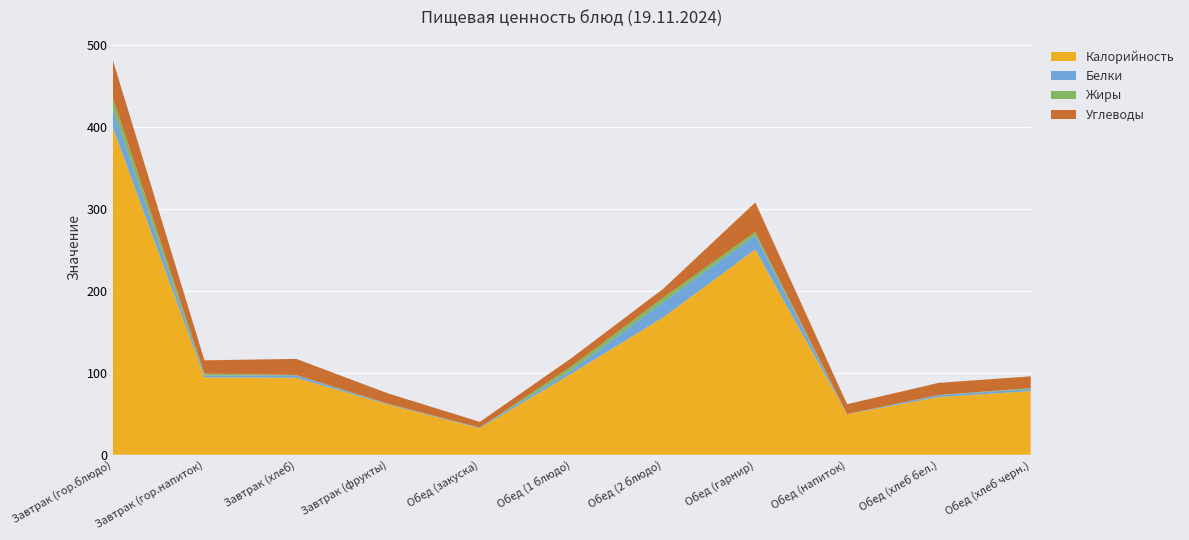

Reading right to left, list all the values displayed in this chart.

Калорийность: Обед (хлеб черн.)=77.7	Обед (хлеб бел.)=70.5	Обед (напиток)=49.4	Обед (гарнир)=250.7	Обед (2 блюдо)=168.0	Обед (1 блюдо)=99.1	Обед (закуска)=32.3	Завтрак (фрукты)=61.1	Завтрак (хлеб)=94.0	Завтрак (гор.напиток)=94.5	Завтрак (гор.блюдо)=400.5
Белки: Обед (хлеб черн.)=2.5	Обед (хлеб бел.)=2.3	Обед (напиток)=0.2	Обед (гарнир)=17.3	Обед (2 блюдо)=18.8	Обед (1 блюдо)=4.2	Обед (закуска)=0.8	Завтрак (фрукты)=0.5	Завтрак (хлеб)=3.0	Завтрак (гор.напиток)=2.2	Завтрак (гор.блюдо)=22.8
Жиры: Обед (хлеб черн.)=1.0	Обед (хлеб бел.)=0.2	Обед (напиток)=0.1	Обед (гарнир)=4.1	Обед (2 блюдо)=5.4	Обед (1 блюдо)=4.7	Обед (закуска)=0.1	Завтрак (фрукты)=0.5	Завтрак (хлеб)=0.3	Завтрак (гор.напиток)=2.2	Завтрак (гор.блюдо)=13.2
Углеводы: Обед (хлеб черн.)=14.5	Обед (хлеб бел.)=14.8	Обед (напиток)=12.0	Обед (гарнир)=36.1	Обед (2 блюдо)=10.8	Обед (1 блюдо)=10.1	Обед (закуска)=7.0	Завтрак (фрукты)=12.7	Завтрак (хлеб)=19.7	Завтрак (гор.напиток)=16.3	Завтрак (гор.блюдо)=46.4